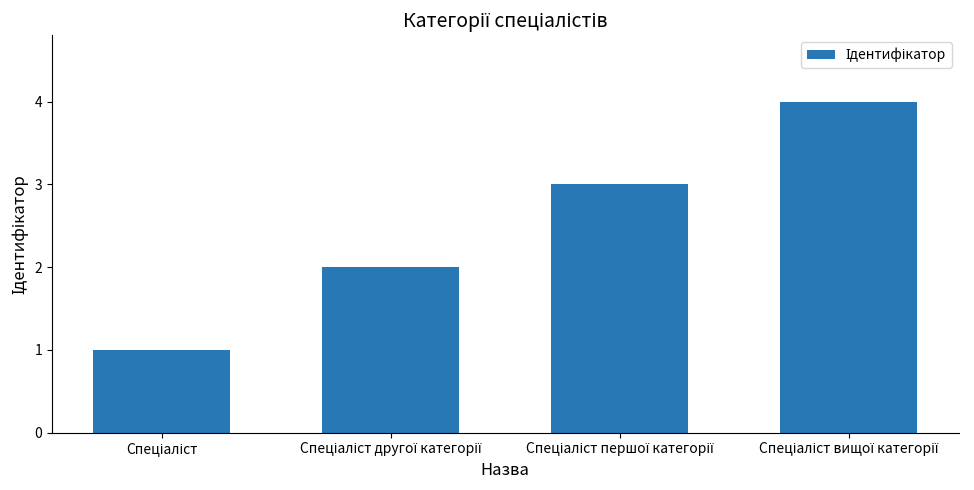

What is the sum of all values?

10